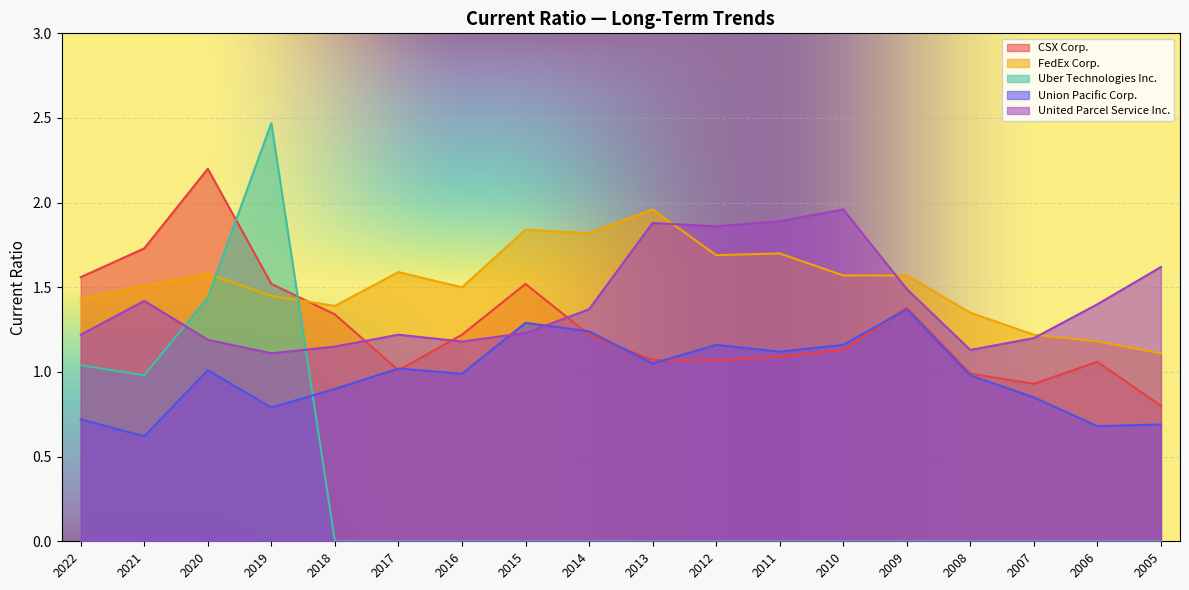

How many distinct data groups are displayed?

5